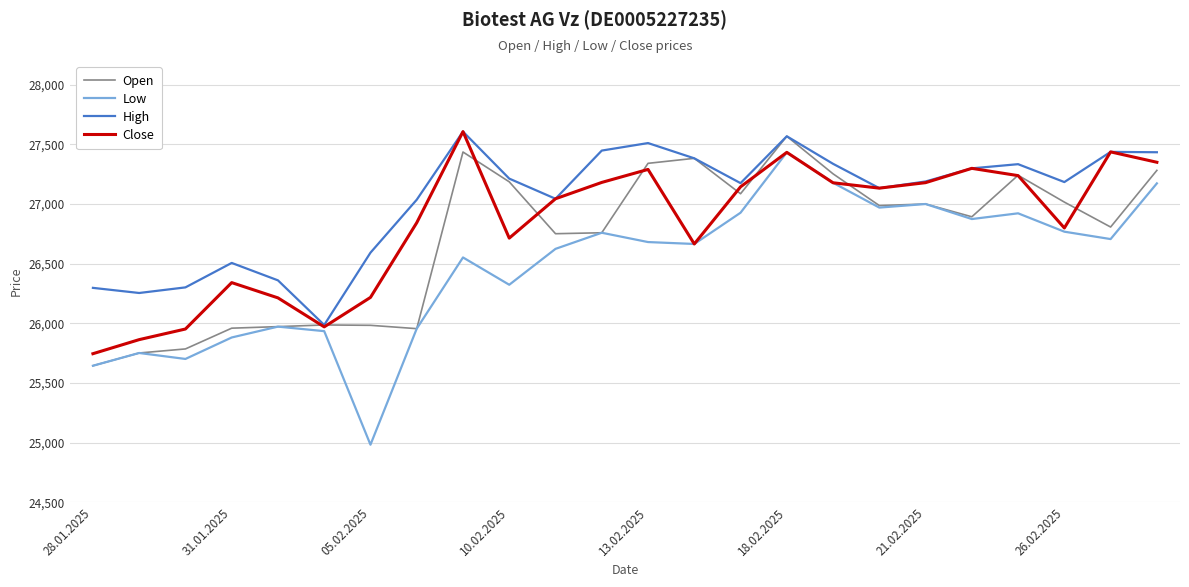

What is the greatest value displayed?

27608